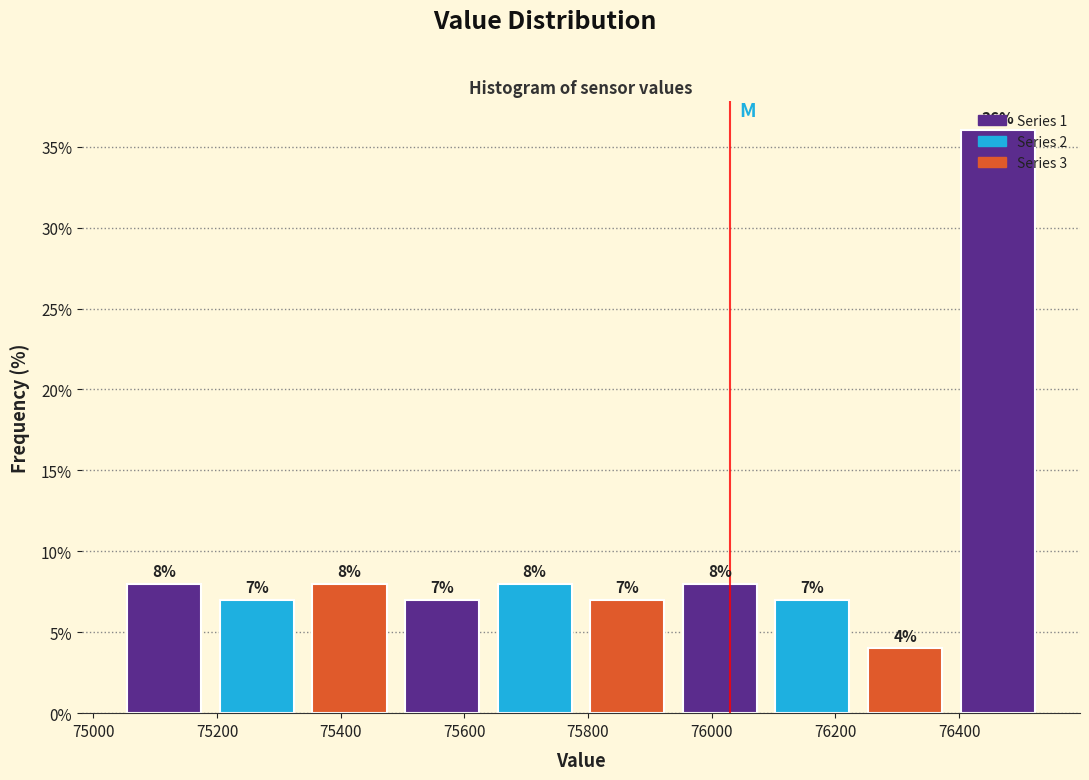

How tall is the bar that spans 75040 to 75180 on the x-axis? The bar edges are not printed on the chart, so give them approximately, as read against the axis.

8